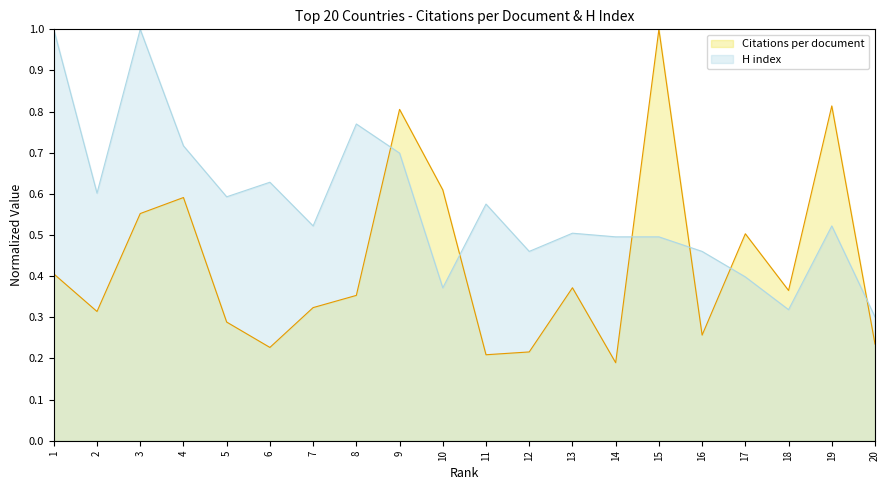

Which category has the highest value across all series?

15